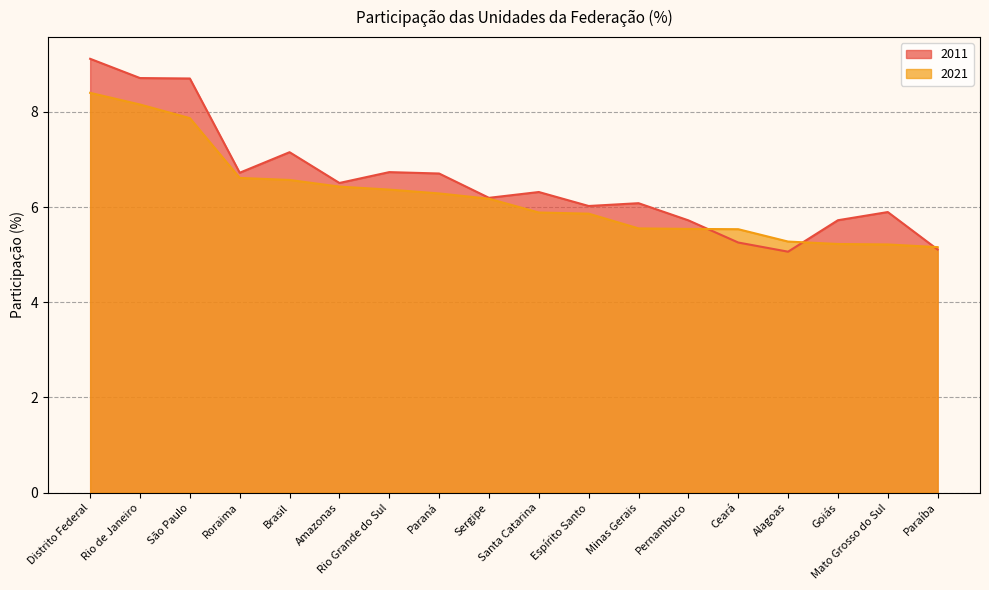

What is the minimum value shown in the chart?

5.1